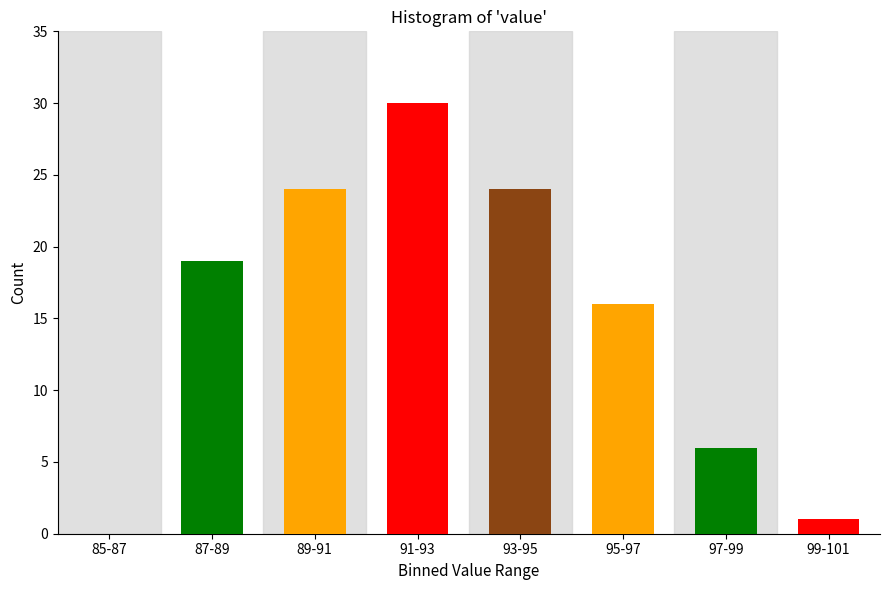

Reading left to right, list all the values displayed in this chart.

85-87=0	87-89=19	89-91=24	91-93=30	93-95=24	95-97=16	97-99=6	99-101=1